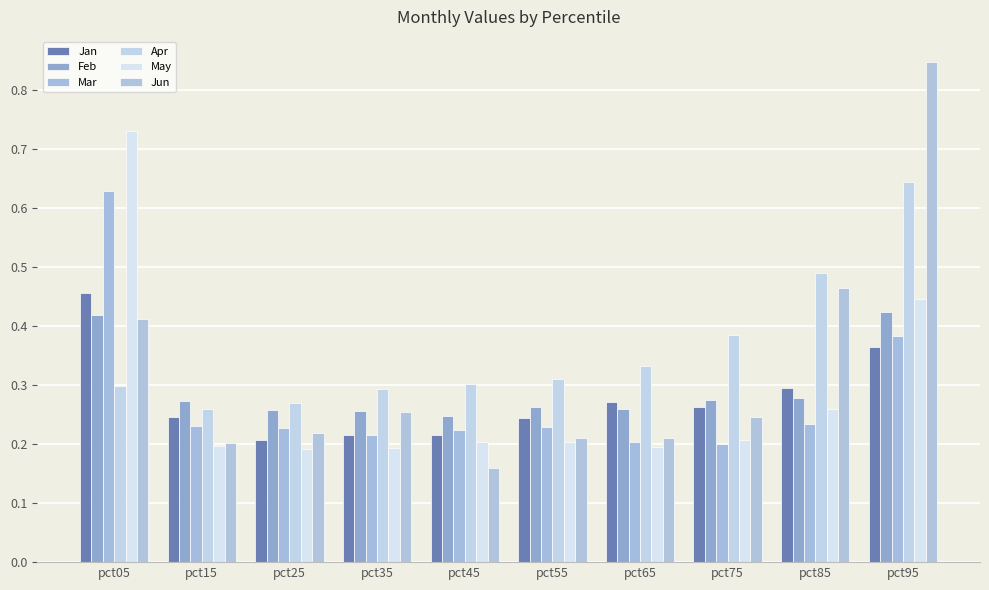

What is the difference between the maximum and minimum values in the Feb series?

0.2